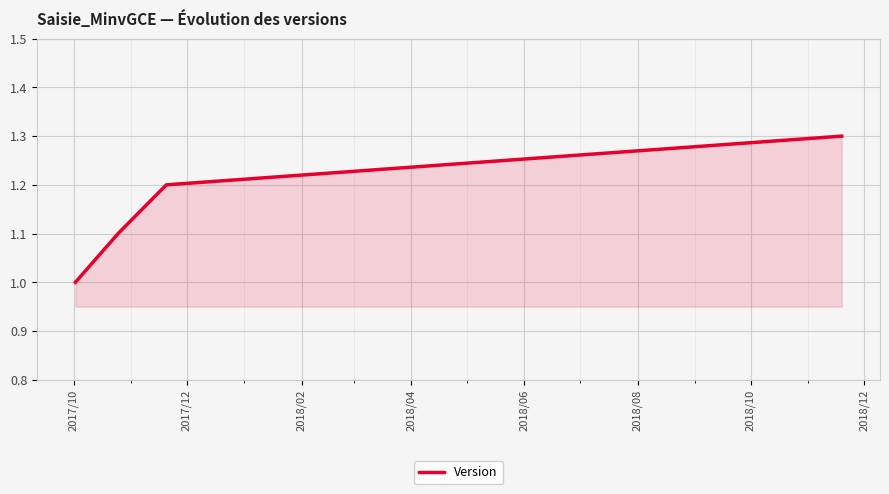

What is the smallest value displayed?

1.0